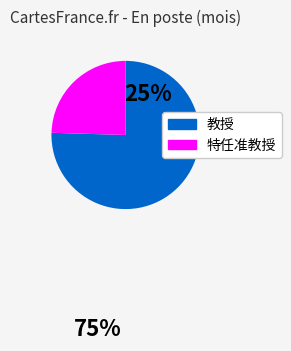

Is there a majority slice in this chart?

Yes